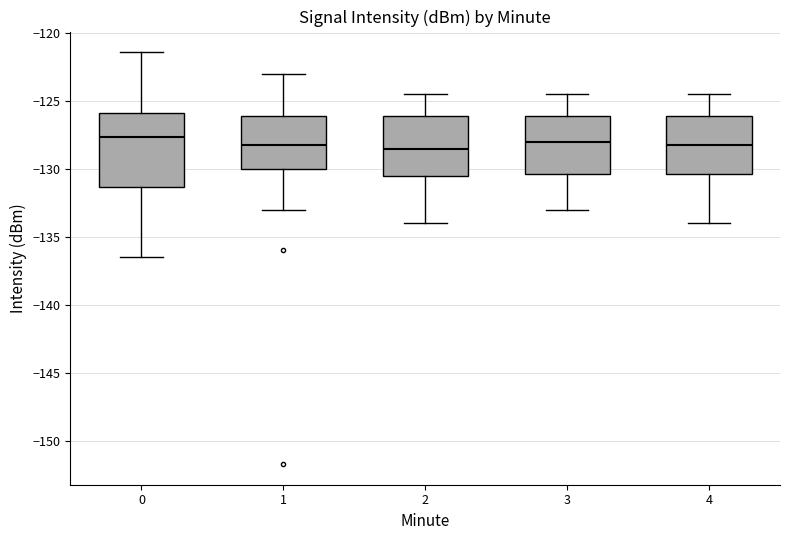

Reading left to right, read every box against the y-axis: the position of its median line, the range the box covers, and the ends of its whiskers. The values are not printed on the chart, so give them approximately, as read against the axis.

0: median -127.5, box -131.5 to -126.0, whiskers -136.5 to -121.5
1: median -128.0, box -130.0 to -126.0, whiskers -133.0 to -123.0
2: median -128.5, box -130.5 to -126.0, whiskers -134.0 to -124.5
3: median -128.0, box -130.5 to -126.0, whiskers -133.0 to -124.5
4: median -128.0, box -130.5 to -126.0, whiskers -134.0 to -124.5